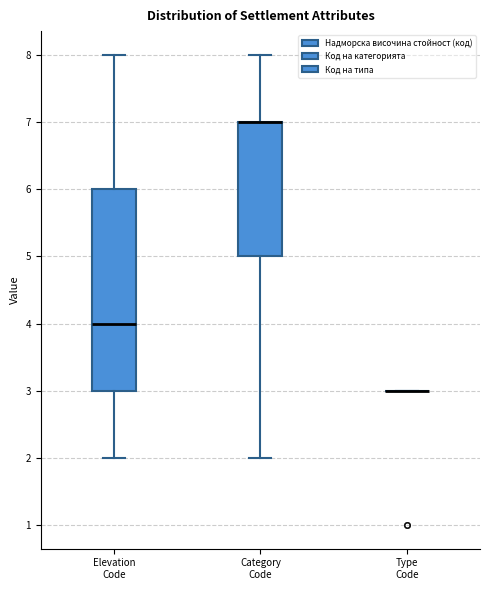

Reading left to right, transcribe this box plot: for each box, give where its median line is, the range the box spans, and where its two whiskers end, as read against the y-axis. The values are not printed on the chart, so give them approximately, as read against the axis.

Elevation Code: median 4, box 3 to 6, whiskers 2 to 8
Category Code: median 7 (drawn on the box's upper edge), box 5 to 7, whiskers 2 to 8
Type Code: box collapsed to a line at 3, whiskers 3 to 3